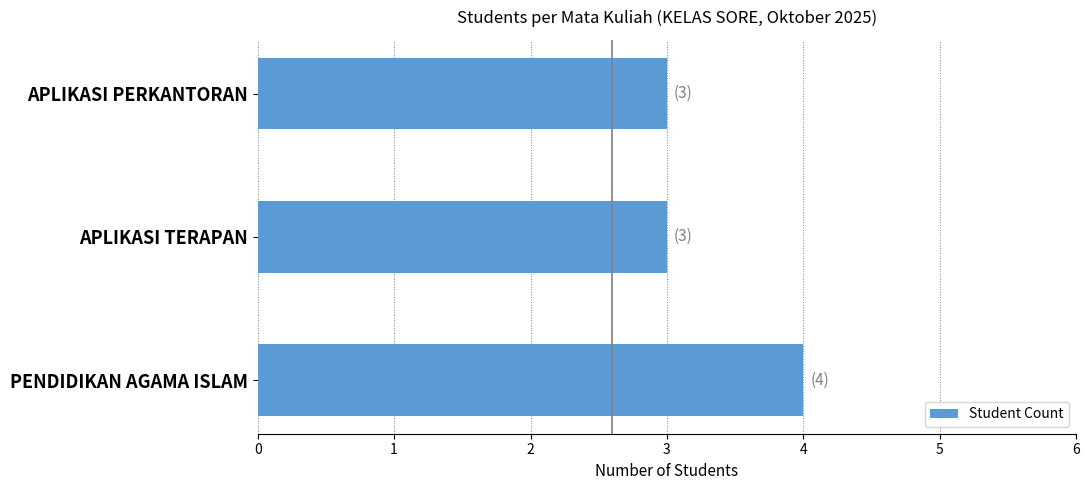

Reading top to bottom, list all the values displayed in this chart.

3	3	4